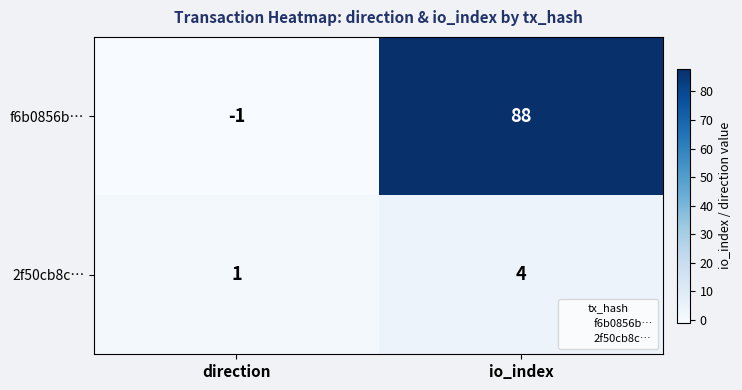

At which category is the sum across all series the highest?

io_index